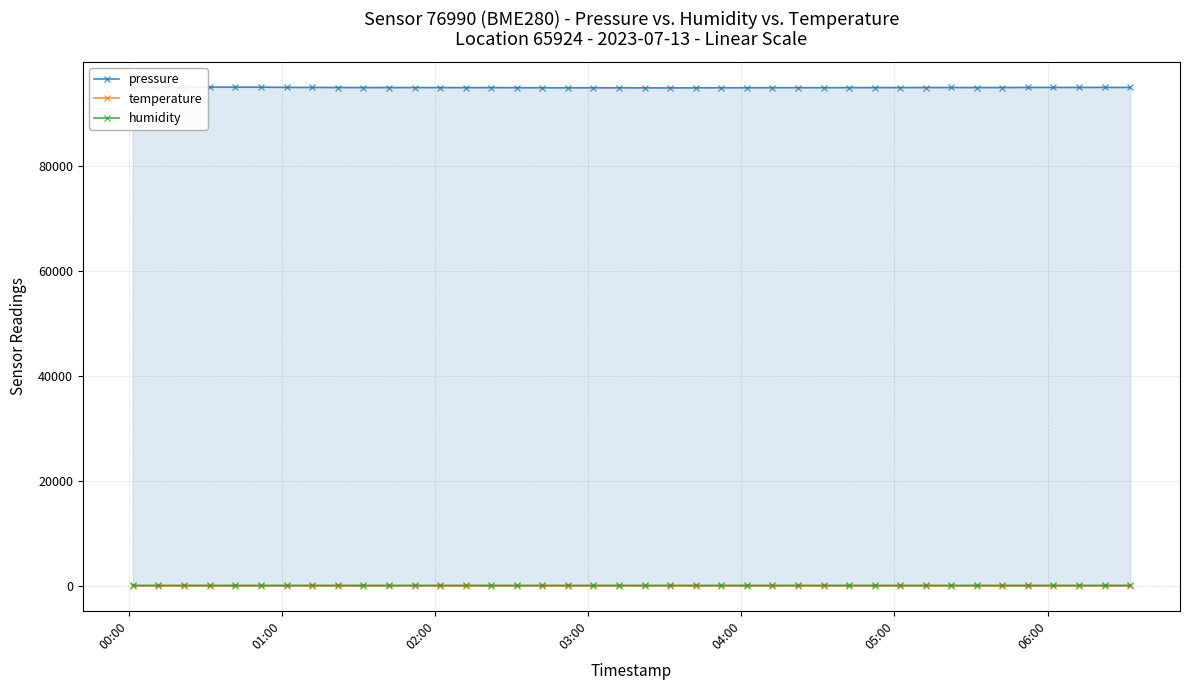

At how many categories does at least one series exceed 59917?

40